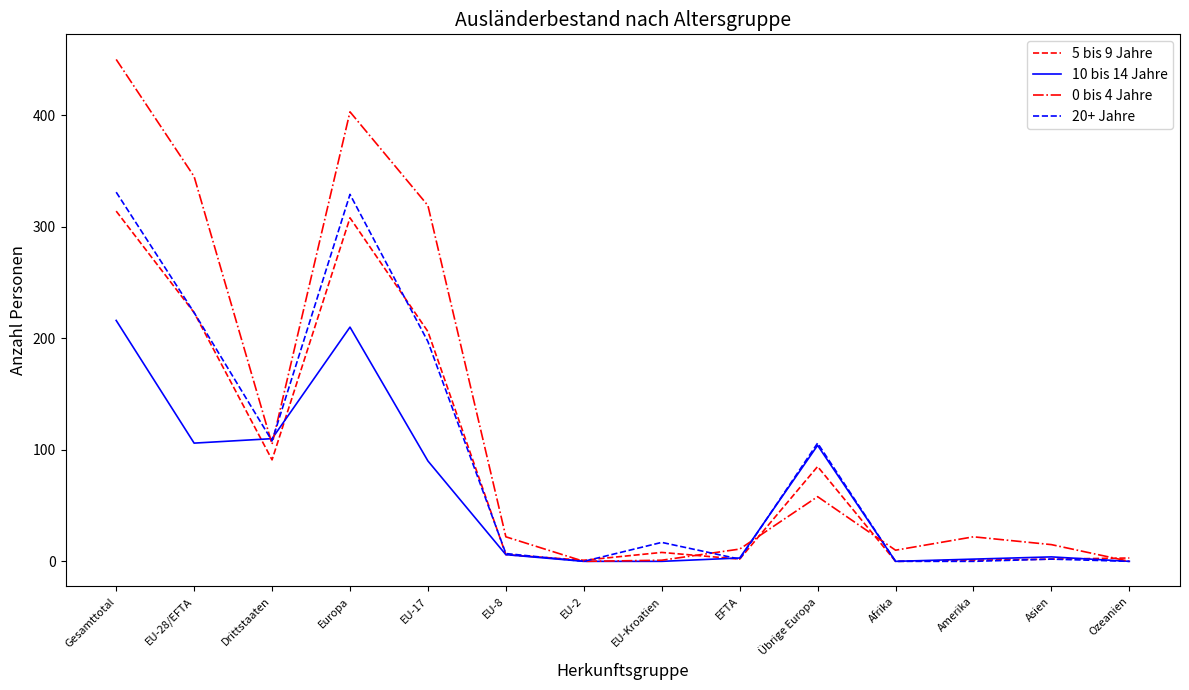

True or false: 0 bis 4 Jahre has more than 1 points higher than both neighbors.

True